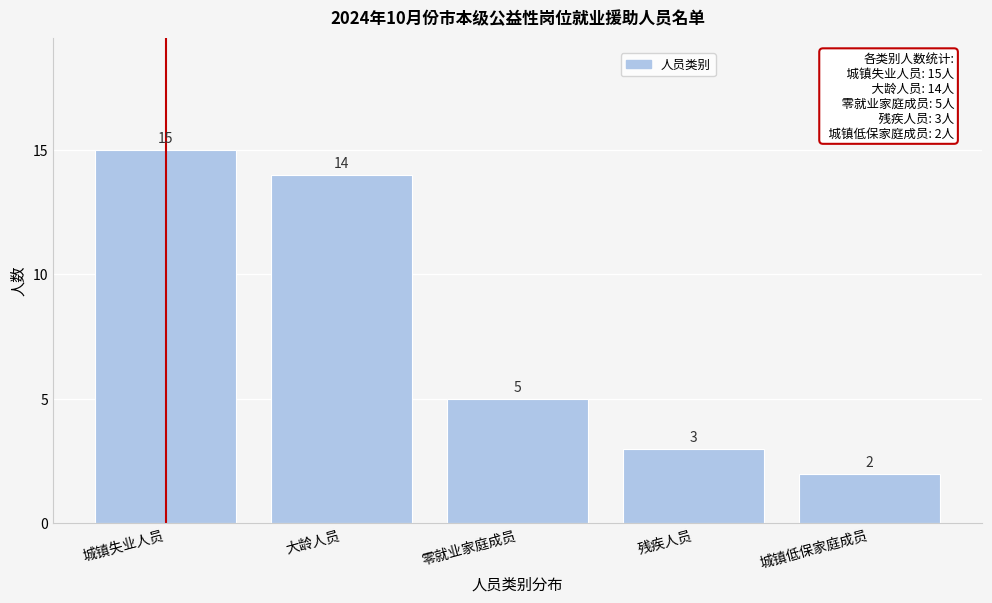

Reading left to right, extract all data points from this chart.

15	14	5	3	2